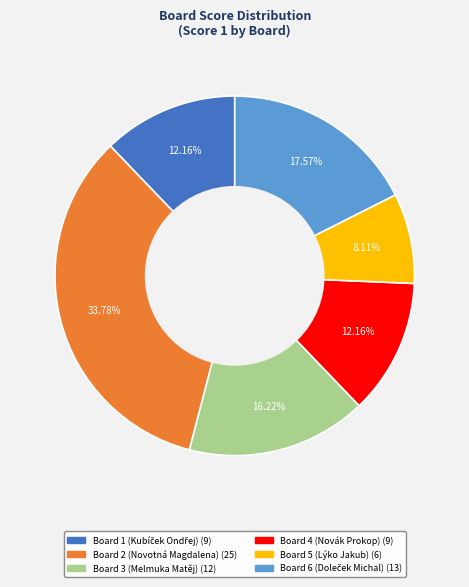

Is there any slice that represents more than half of the pie?

No